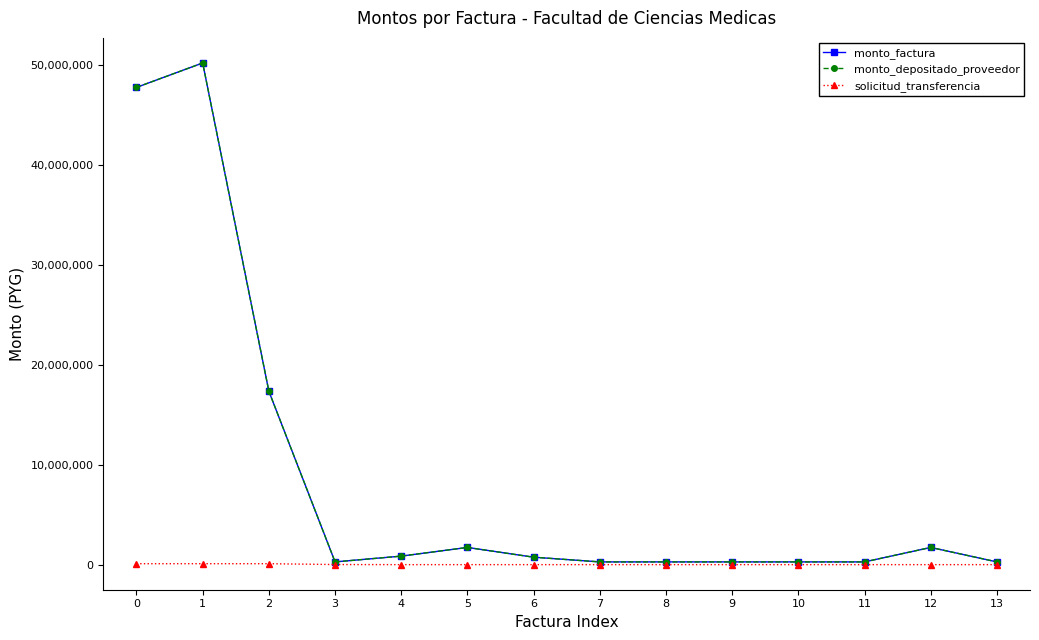

Does the chart have visible grid lines?

No